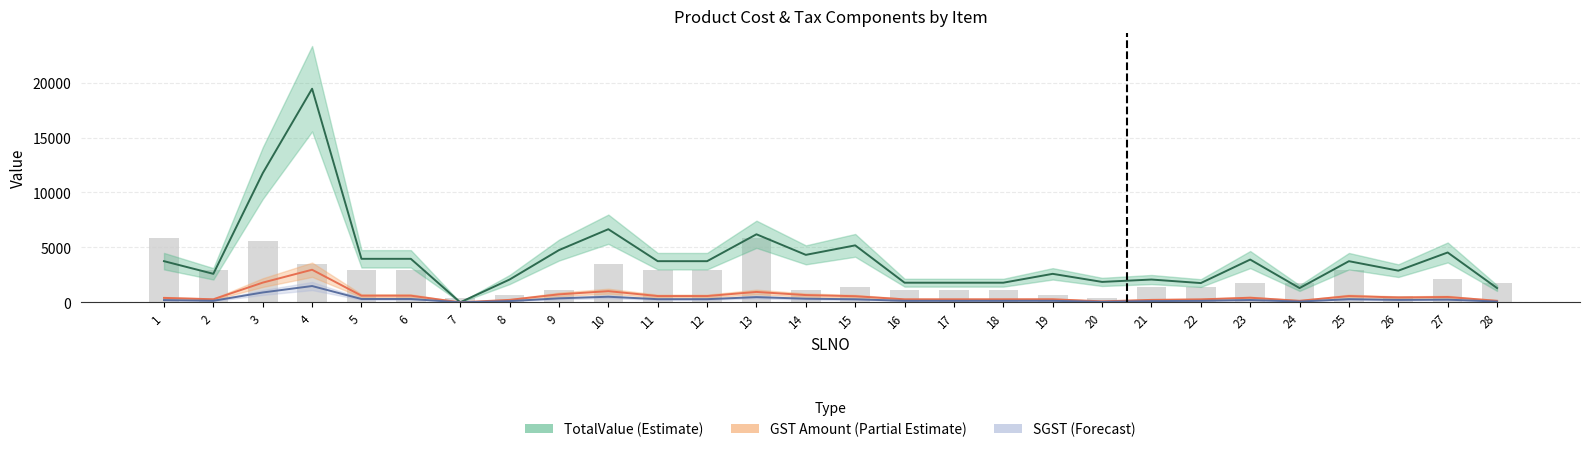

True or false: Quantity (scaled) has a value of 2882.2 at 24.

False